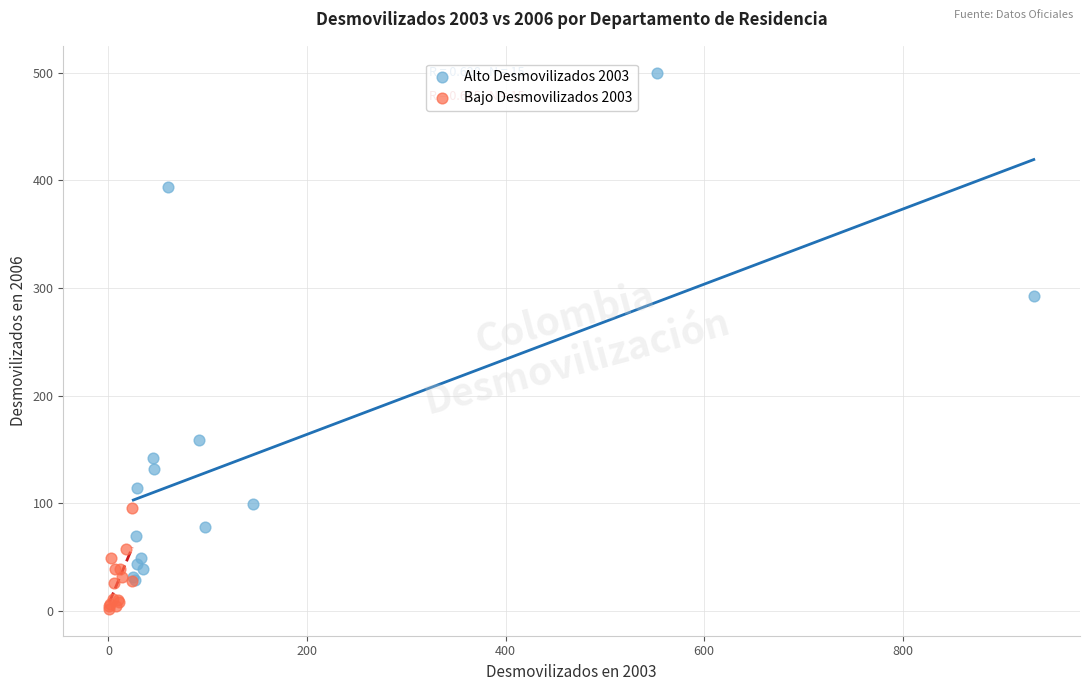

Which series has the widest spread of Y values?

Alto Desmovilizados 2003